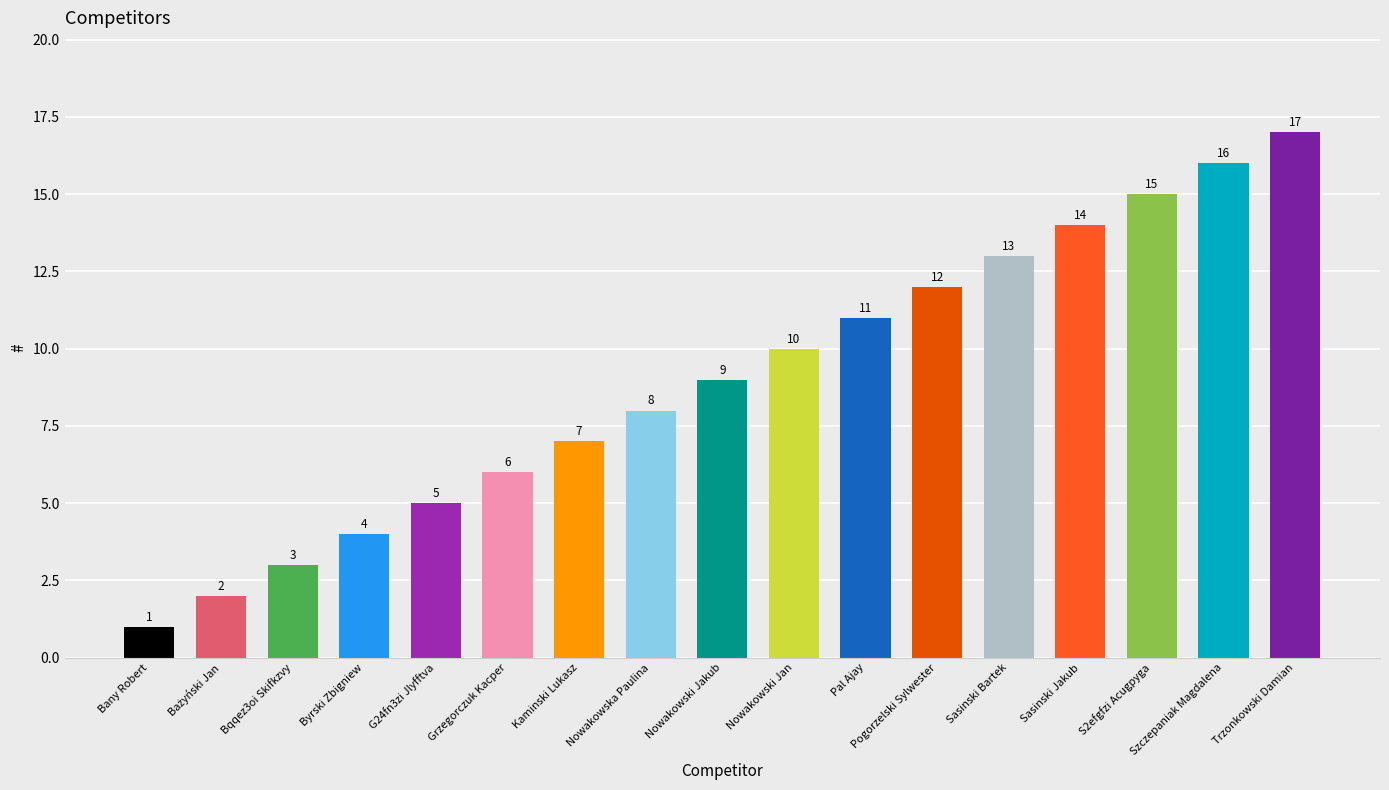

What is the difference between the maximum and minimum values?

16